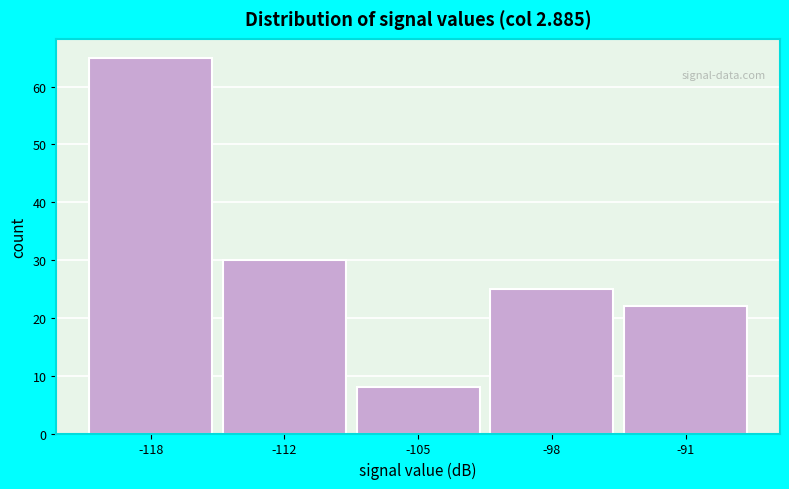

Reading left to right, transcribe all the data shown in this chart.

65	30	8	25	22